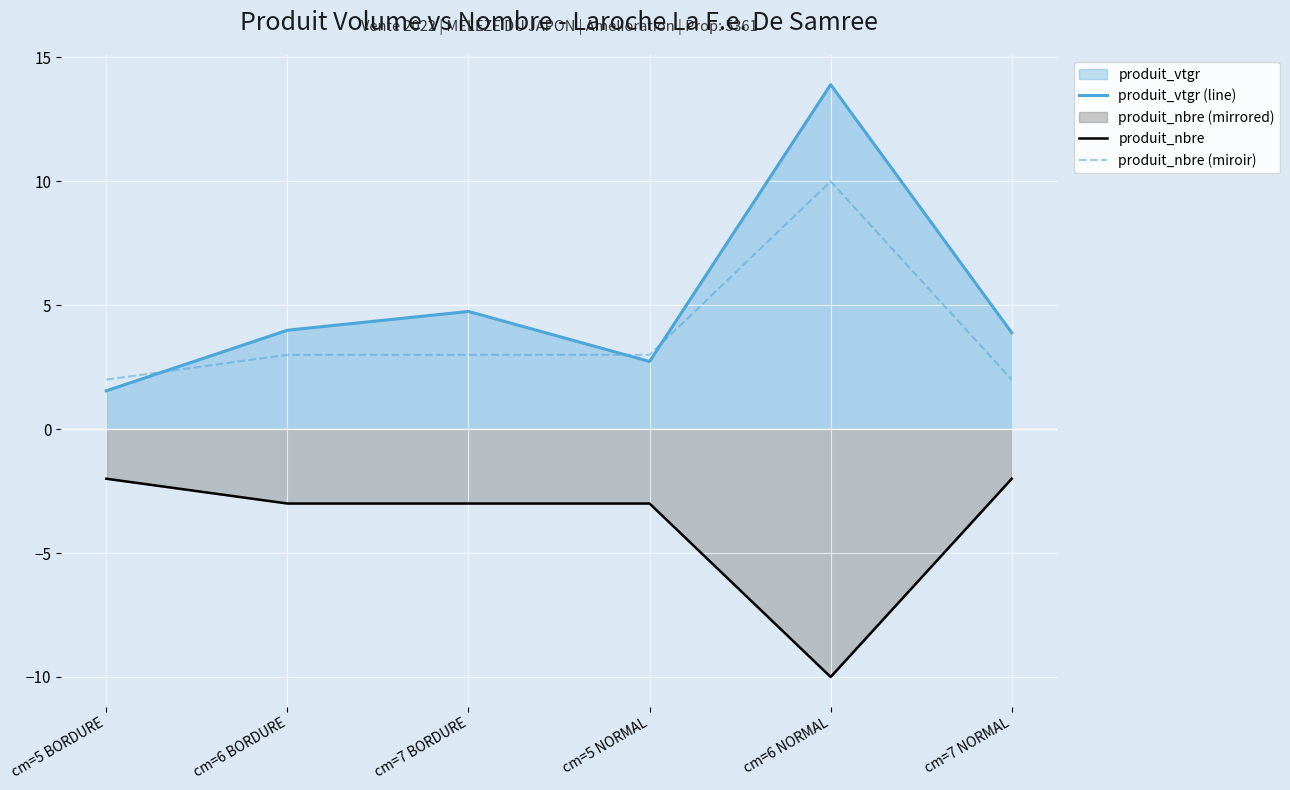

At which label does produit_vtgr (line) reach its peak?

cm=6 NORMAL